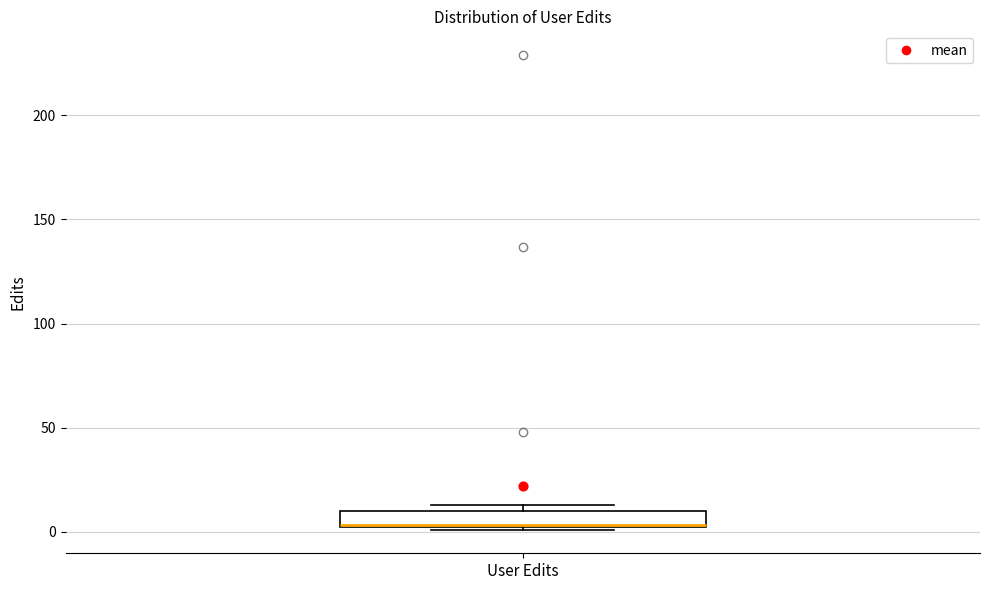

Transcribe this box plot: give where the median line is, the range the box spans, and where the two whiskers end, as read against the y-axis. The values are not printed on the chart, so give them approximately, as read against the axis.

median 5 (drawn on the box's lower edge), box 0 to 10, whiskers 0 to 15